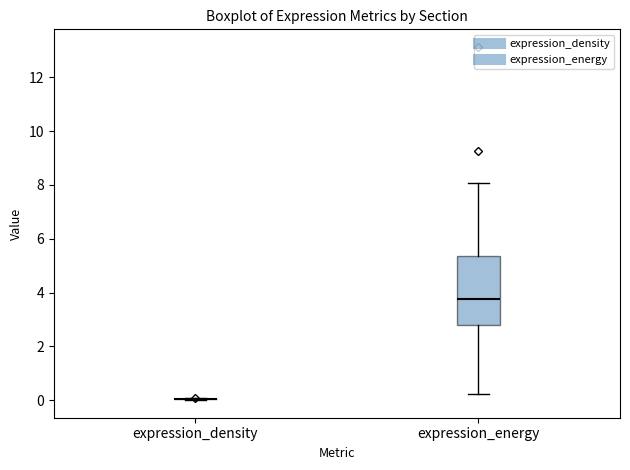

Reading left to right, transcribe this box plot: for each box, give where its median line is, the range the box spans, and where its two whiskers end, as read against the y-axis. The values are not printed on the chart, so give them approximately, as read against the axis.

expression_density: box collapsed to a line at 0.0, whiskers 0.0 to 0.0
expression_energy: median 3.8, box 2.8 to 5.4, whiskers 0.2 to 8.0